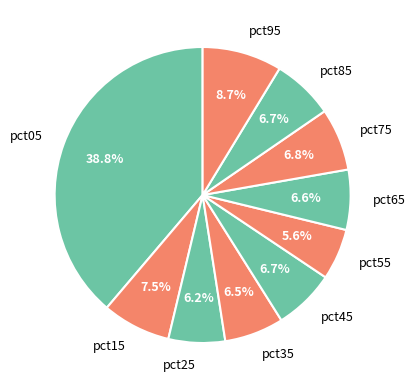

Is there a majority slice in this chart?

No